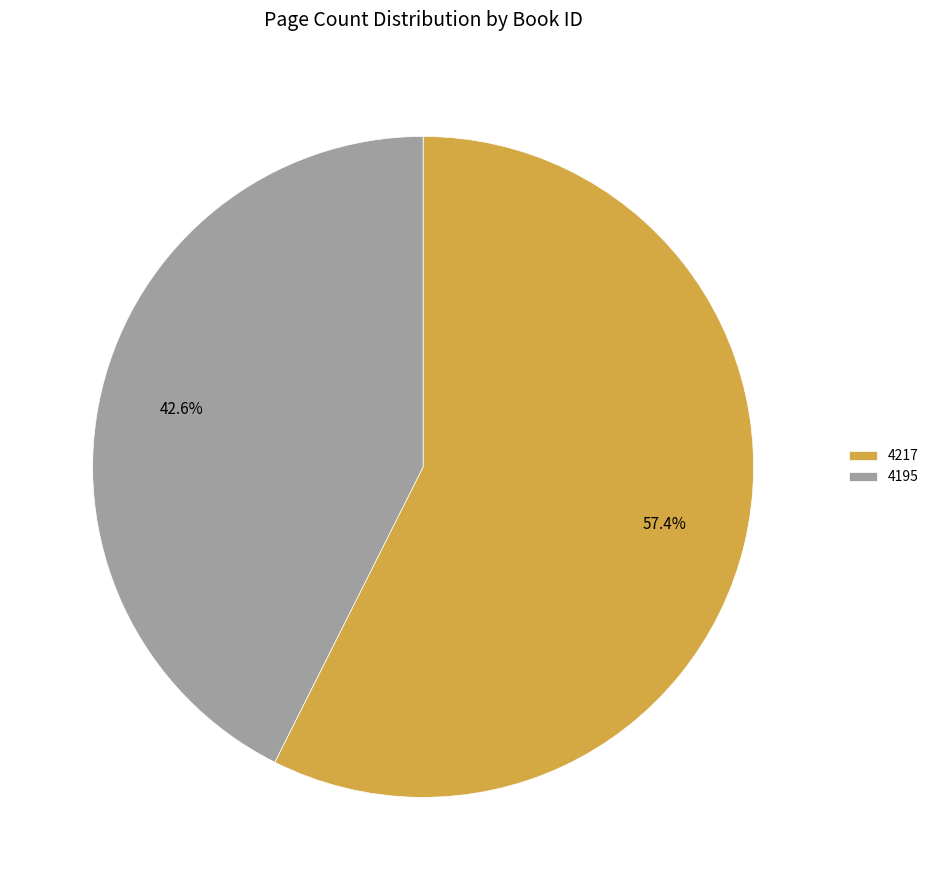

How many segments does this pie chart have?

2